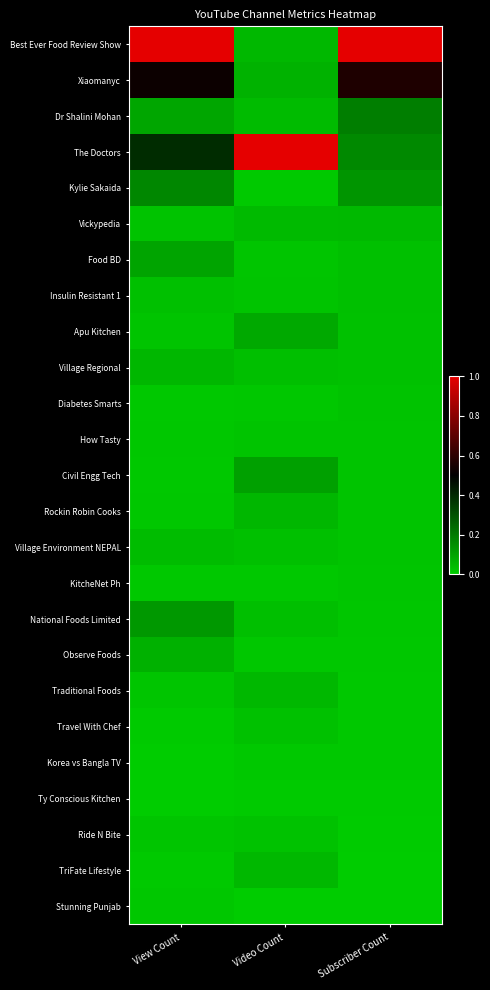

Reading right to left, transcribe all the data shown in this chart.

Best Ever Food Review Show: Subscriber Count=1.0	Video Count=0.0	View Count=1.0
Xiaomanyc: Subscriber Count=0.6	Video Count=0.1	View Count=0.5
Dr Shalini Mohan: Subscriber Count=0.2	Video Count=0.0	View Count=0.1
The Doctors: Subscriber Count=0.2	Video Count=1.0	View Count=0.4
Kylie Sakaida: Subscriber Count=0.1	Video Count=0.0	View Count=0.2
Vickypedia: Subscriber Count=0.0	Video Count=0.0	View Count=0.0
Food BD: Subscriber Count=0.0	Video Count=0.0	View Count=0.1
Insulin Resistant 1: Subscriber Count=0.0	Video Count=0.0	View Count=0.0
Apu Kitchen: Subscriber Count=0.0	Video Count=0.1	View Count=0.0
Village Regional: Subscriber Count=0.0	Video Count=0.0	View Count=0.1
Diabetes Smarts: Subscriber Count=0.0	Video Count=0.0	View Count=0.0
How Tasty: Subscriber Count=0.0	Video Count=0.0	View Count=0.0
Civil Engg Tech: Subscriber Count=0.0	Video Count=0.1	View Count=0.0
Rockin Robin Cooks: Subscriber Count=0.0	Video Count=0.1	View Count=0.0
Village Environment NEPAL: Subscriber Count=0.0	Video Count=0.0	View Count=0.0
KitcheNet Ph: Subscriber Count=0.0	Video Count=0.0	View Count=0.0
National Foods Limited: Subscriber Count=0.0	Video Count=0.0	View Count=0.1
Observe Foods: Subscriber Count=0.0	Video Count=0.0	View Count=0.1
Traditional Foods: Subscriber Count=0.0	Video Count=0.1	View Count=0.0
Travel With Chef: Subscriber Count=0.0	Video Count=0.0	View Count=0.0
Korea vs Bangla TV: Subscriber Count=0.0	Video Count=0.0	View Count=0.0
Ty Conscious Kitchen: Subscriber Count=0.0	Video Count=0.0	View Count=0.0
Ride N Bite: Subscriber Count=0.0	Video Count=0.0	View Count=0.0
TriFate Lifestyle: Subscriber Count=0.0	Video Count=0.0	View Count=0.0
Stunning Punjab: Subscriber Count=0.0	Video Count=0.0	View Count=0.0